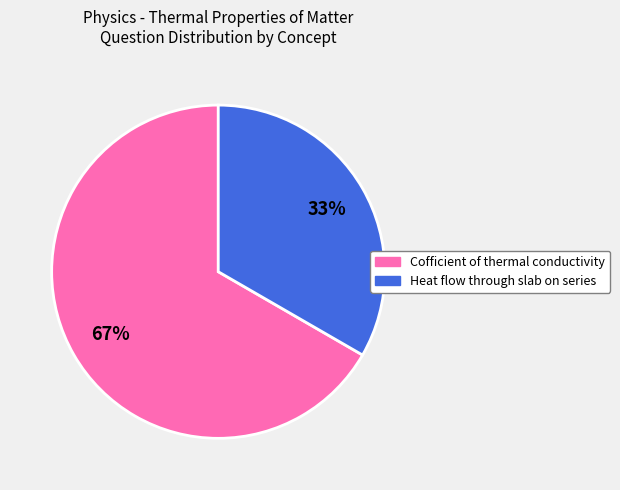

Rank the categories by value from lowest to highest.

Heat flow through slab on series, Cofficient of thermal conductivity